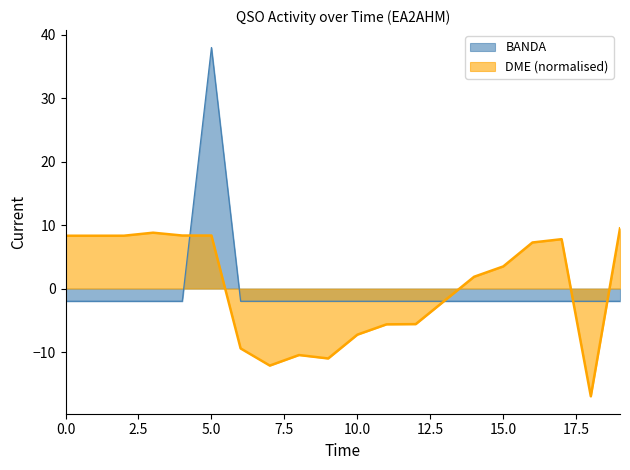

Which series ends up on top after the final intersection of BANDA and DME?

DME